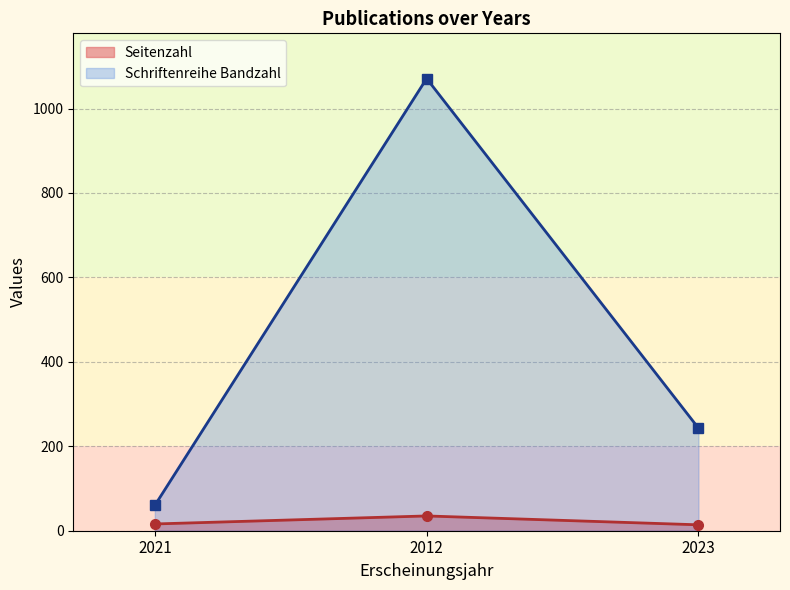

List the series in order of their peak value, lowest first.

Seitenzahl, Schriftenreihe Bandzahl